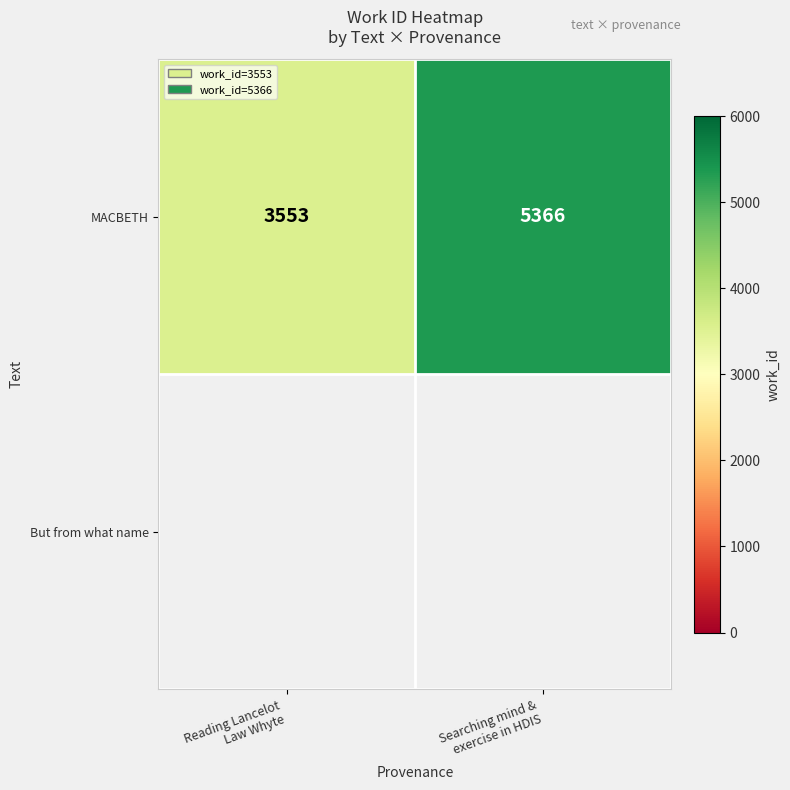

Rank the categories by value from highest to lowest.

Searching mind &
exercise in HDIS, Reading Lancelot
Law Whyte